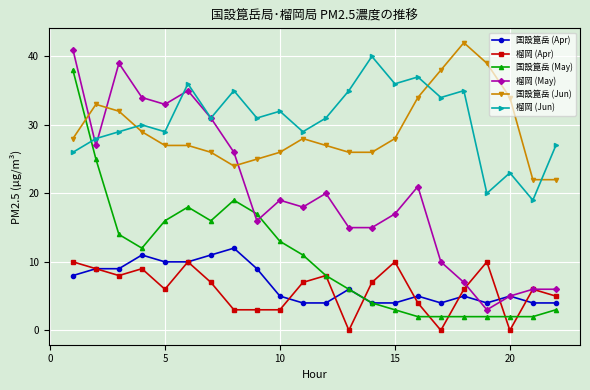

Which series has the widest spread of values?

榴岡 (May)